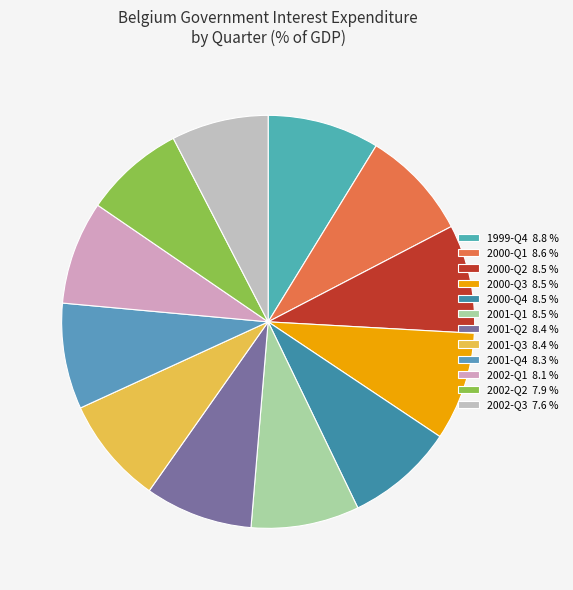

Count the number of slices in the pie.

12